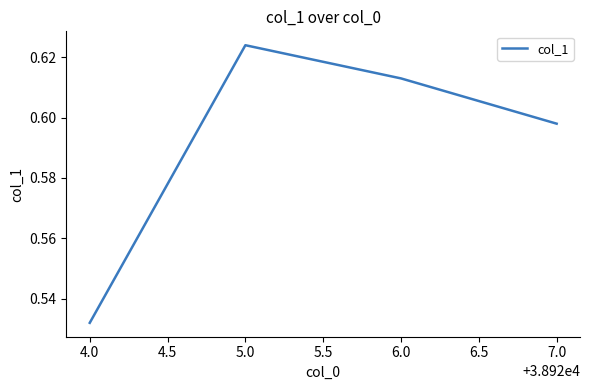

Rank the categories by value from lowest to highest.

4.0, 7.0, 6.0, 5.0